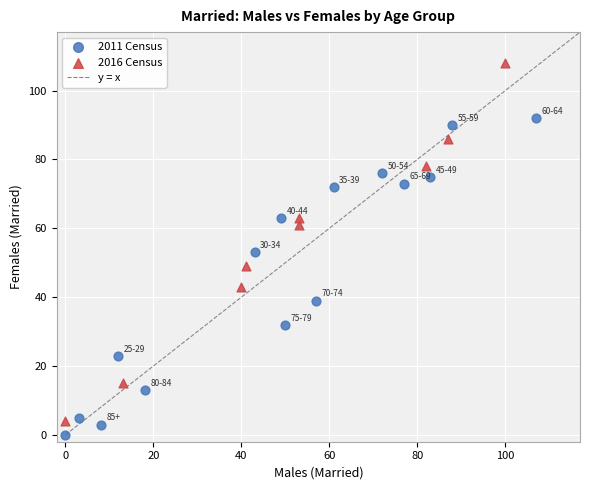

Which series contains the lowest Y value?

2011 Census